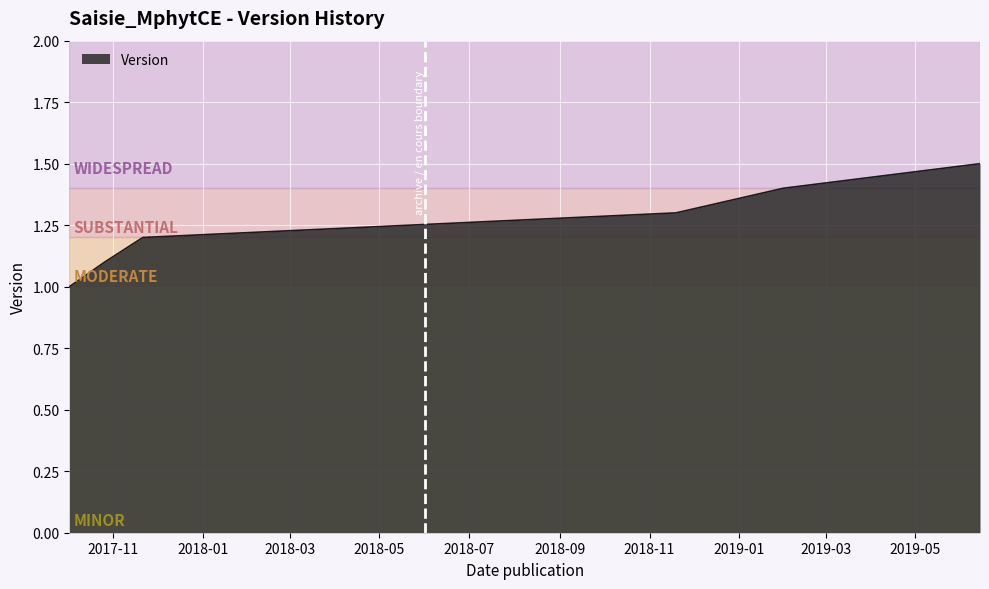

What is the minimum value shown in the chart?

1.0